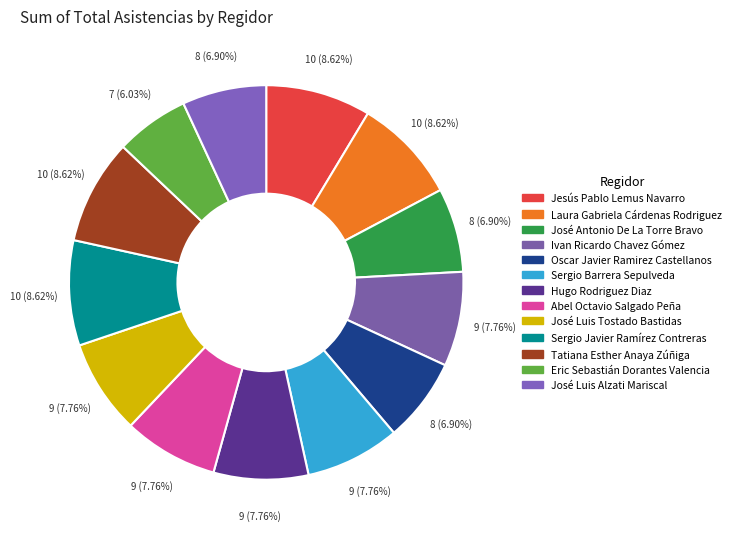

How many slices are in this pie chart?

13